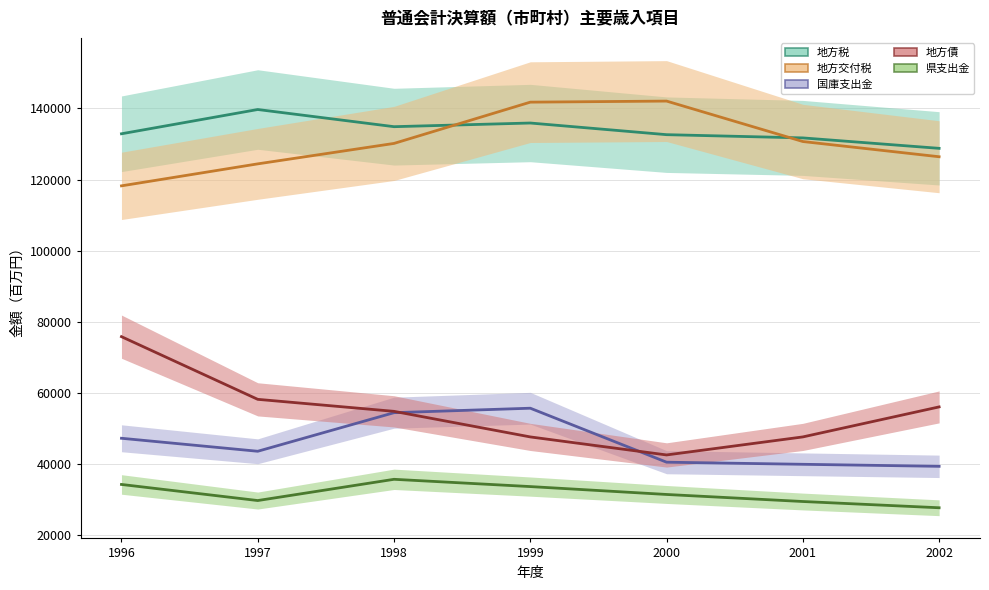

How many data points in 地方交付税 are above 130167?

3